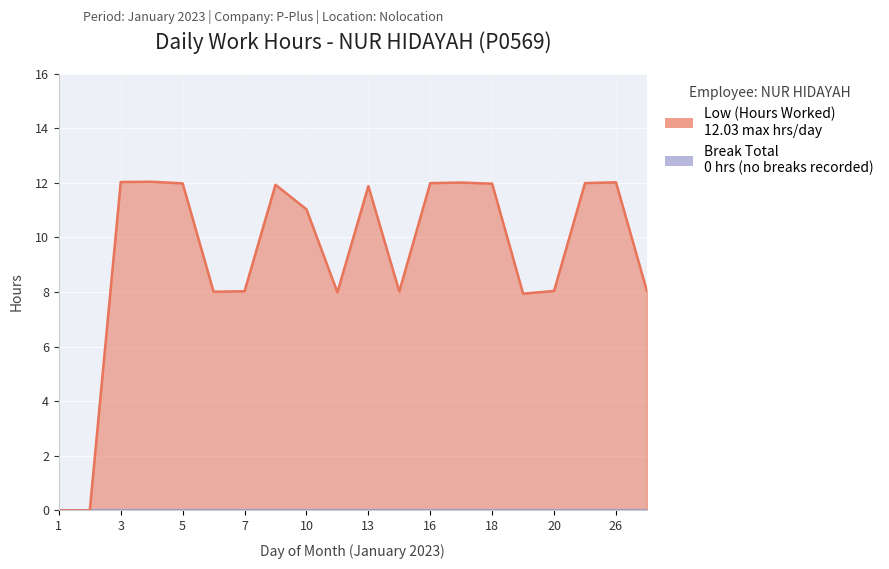

The value at 17 is 16.3. True or false?

False